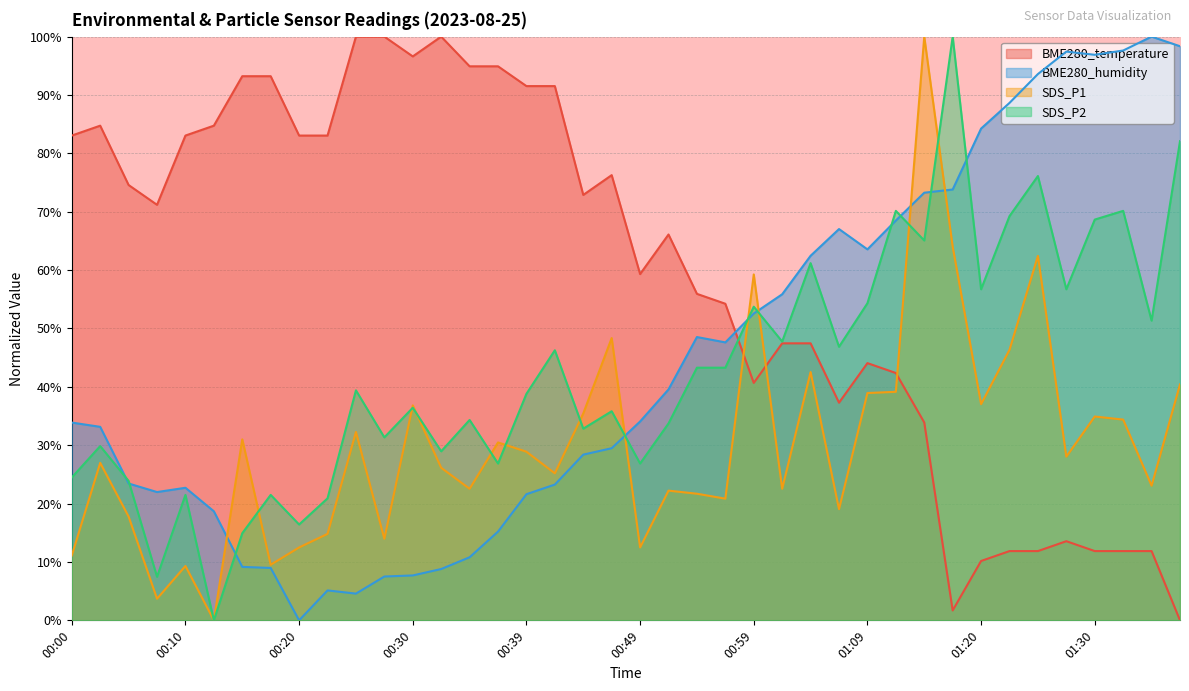

Reading right to left, extract all data points from this chart.

BME280_temperature: 0.0	11.9	11.9	11.9	13.6	11.9	11.9	10.2	1.7	33.9	42.4	44.1	37.3	47.5	47.5	40.7	54.2	55.9	66.1	59.3	76.3	72.9	91.5	91.5	94.9	94.9	100.0	96.6	100.0	100.0	83.1	83.1	93.2	93.2	84.7	83.1	71.2	74.6	84.7	83.1
BME280_humidity: 98.4	100.0	97.6	96.9	97.4	93.6	88.6	84.2	73.8	73.3	68.5	63.6	67.0	62.5	55.9	52.6	47.6	48.5	39.6	34.1	29.5	28.4	23.3	21.6	15.2	10.8	8.8	7.7	7.5	4.6	5.1	0.0	9.0	9.2	18.7	22.7	22.0	23.4	33.2	33.9
SDS_P1: 40.4	23.1	34.4	34.9	28.0	62.4	46.3	37.0	64.0	100.0	39.2	38.9	19.0	42.5	22.5	59.3	20.8	21.7	22.2	12.5	48.4	35.4	25.2	28.9	30.5	22.5	26.1	36.8	14.0	32.3	14.8	12.5	9.5	31.0	0.0	9.3	3.7	17.8	27.0	11.1
SDS_P2: 82.1	51.3	70.1	68.7	56.7	76.1	69.3	56.7	100.0	65.1	70.1	54.3	46.9	61.2	47.8	53.7	43.3	43.3	33.7	26.9	35.8	32.8	46.3	38.8	26.9	34.3	29.0	36.4	31.3	39.4	20.9	16.4	21.5	14.9	0.0	21.5	7.5	23.9	29.9	24.5